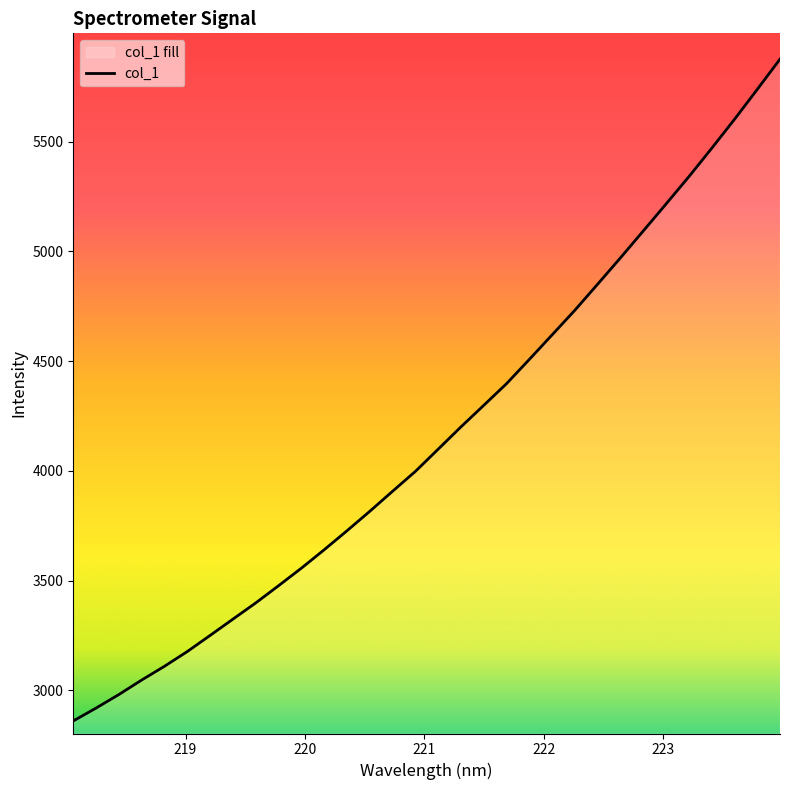

What is the minimum value shown in the chart?

2860.7